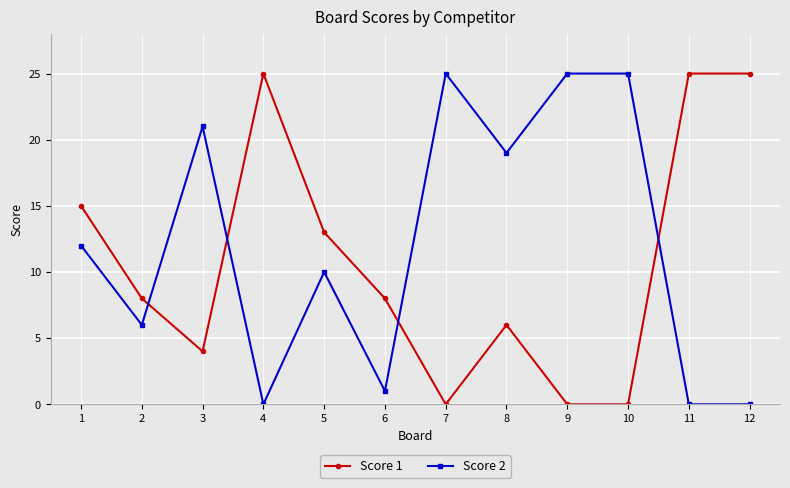

True or false: Score 2 has more than 0 points higher than both neighbors.

True